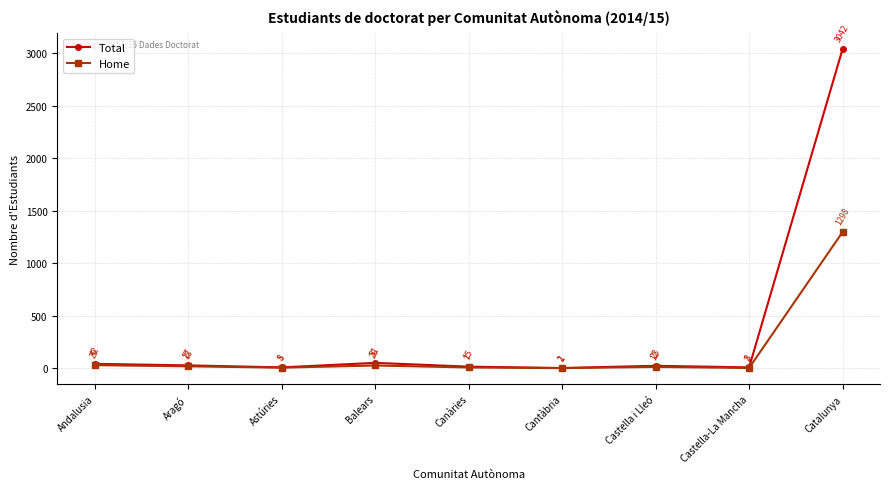

What are all the series names shown in the legend?

Total, Home